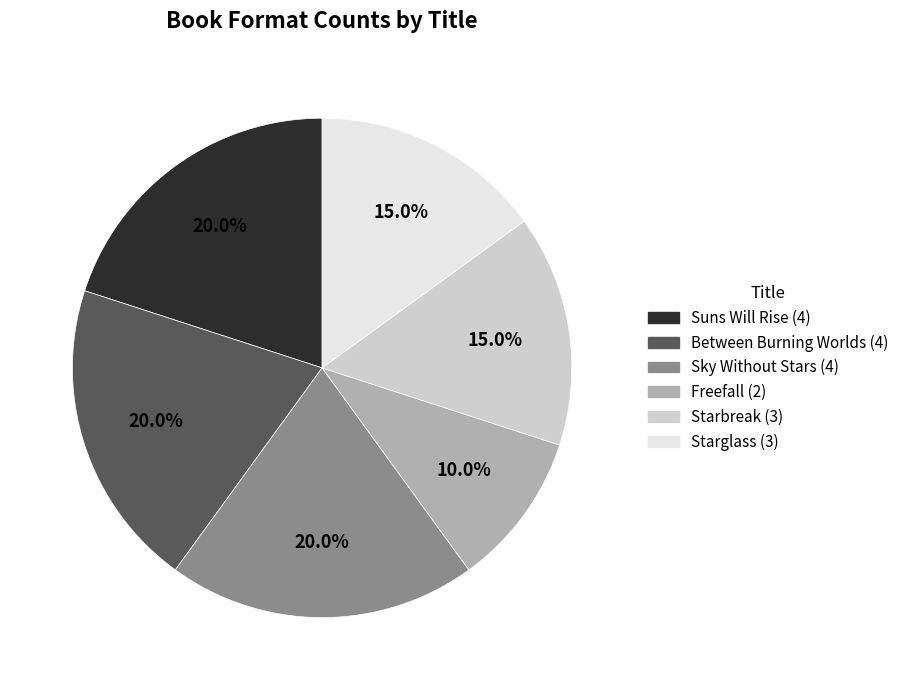

What is the total percentage of Freefall and Suns Will Rise?

30.0%